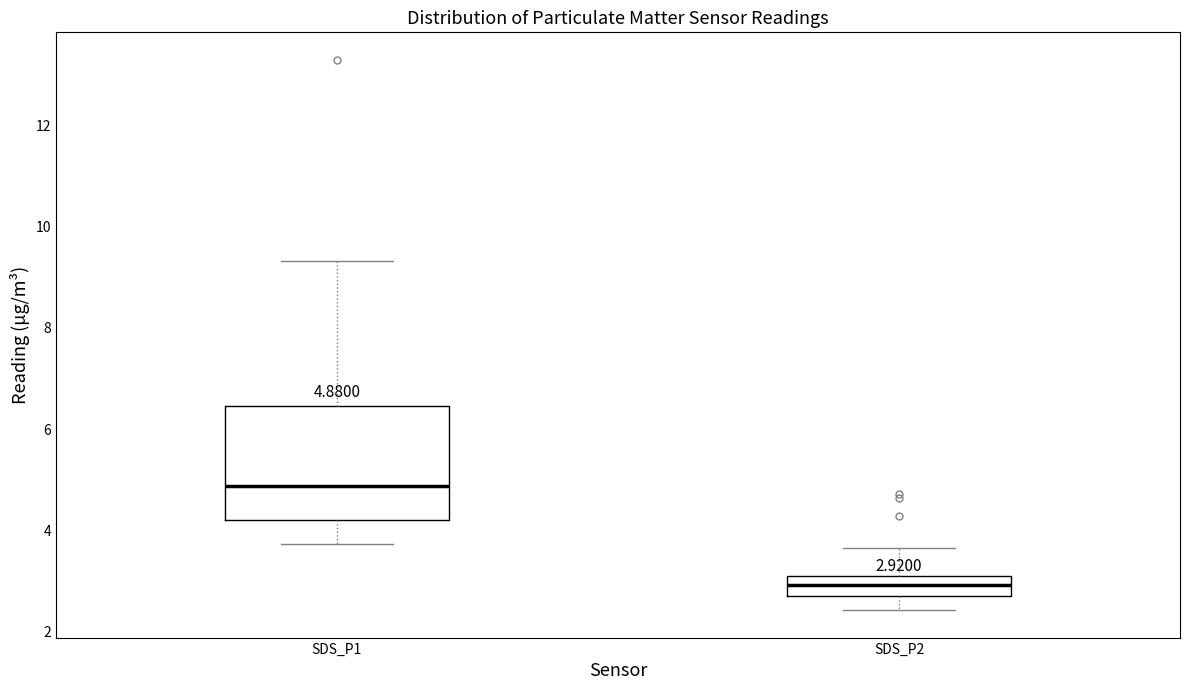

Which box has the highest median line?

SDS_P1